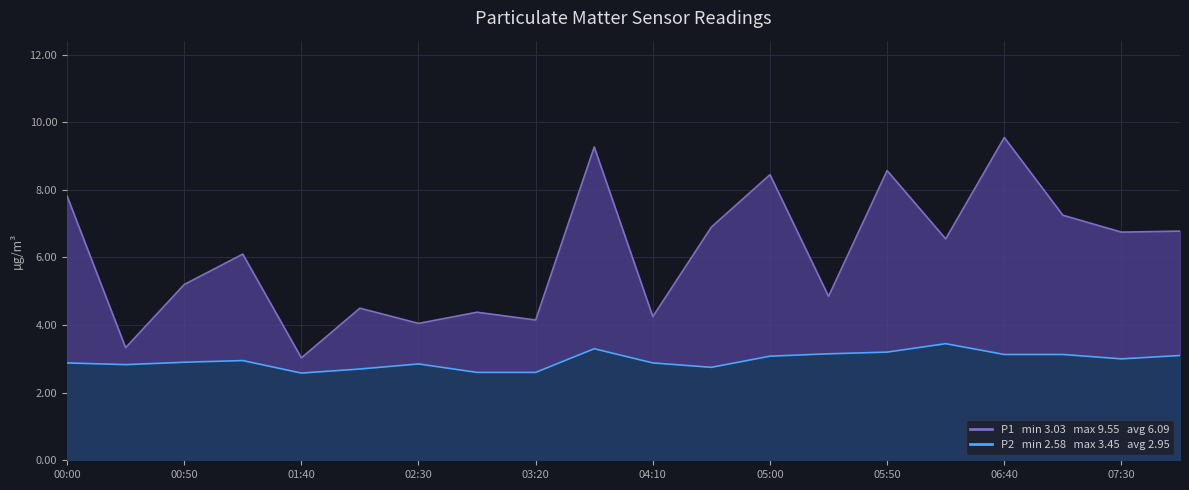

How many lines are shown in the chart?

2